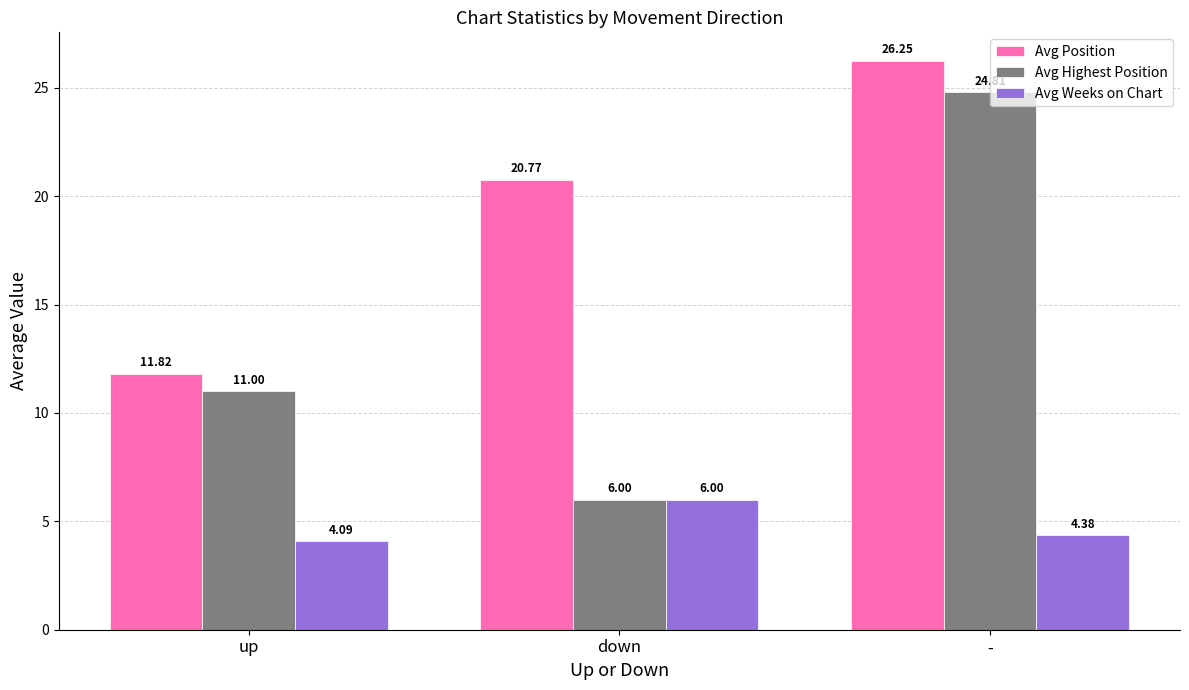

What is the lowest value of the Avg Highest Position series?

6.0